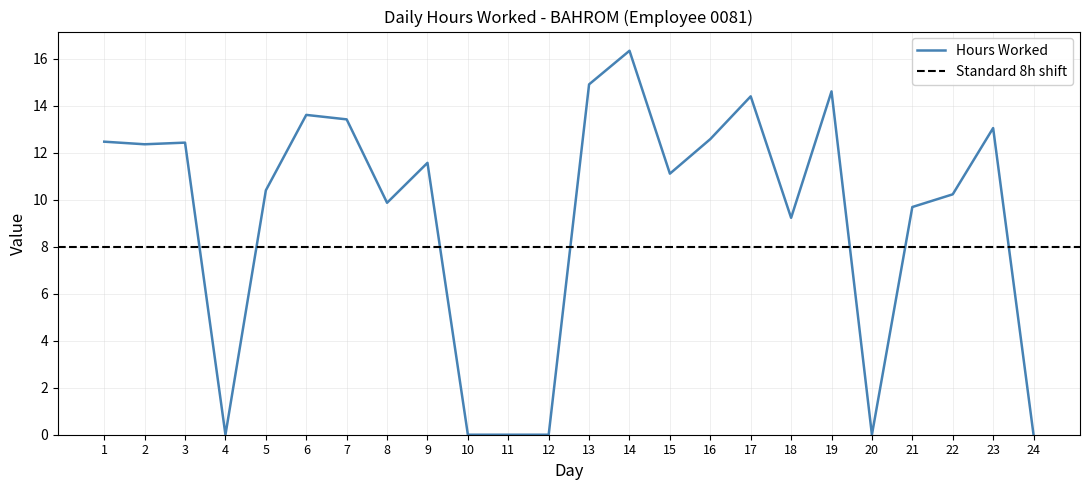

What is the sum of all values?

222.3